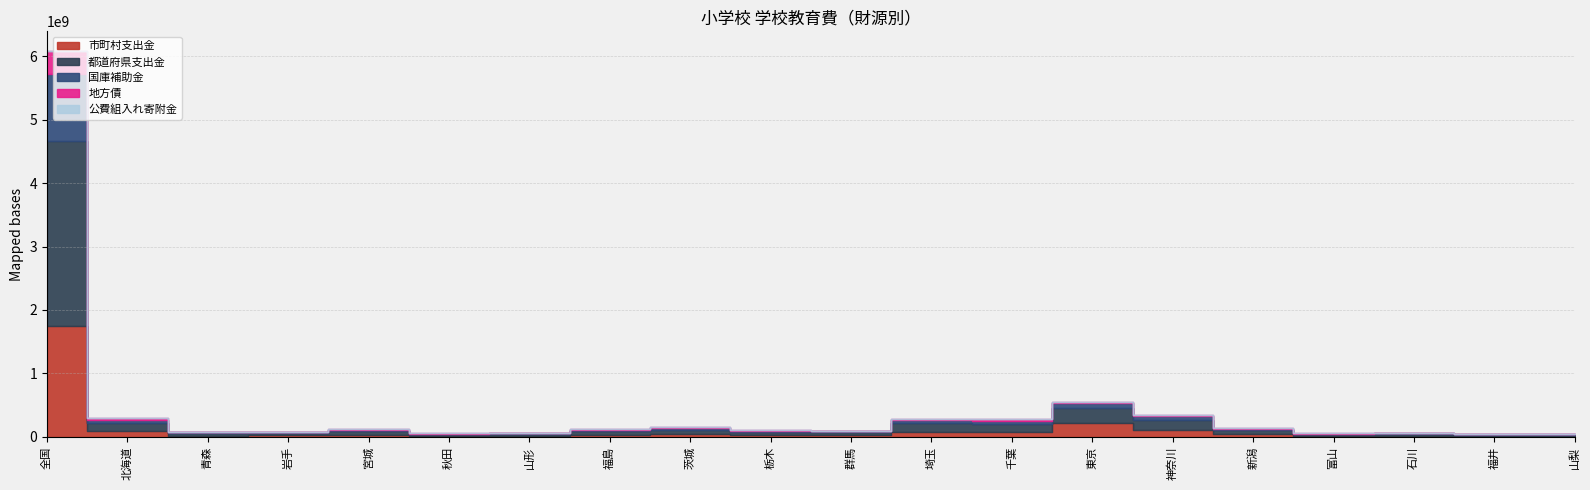

How many lines are shown in the chart?

5